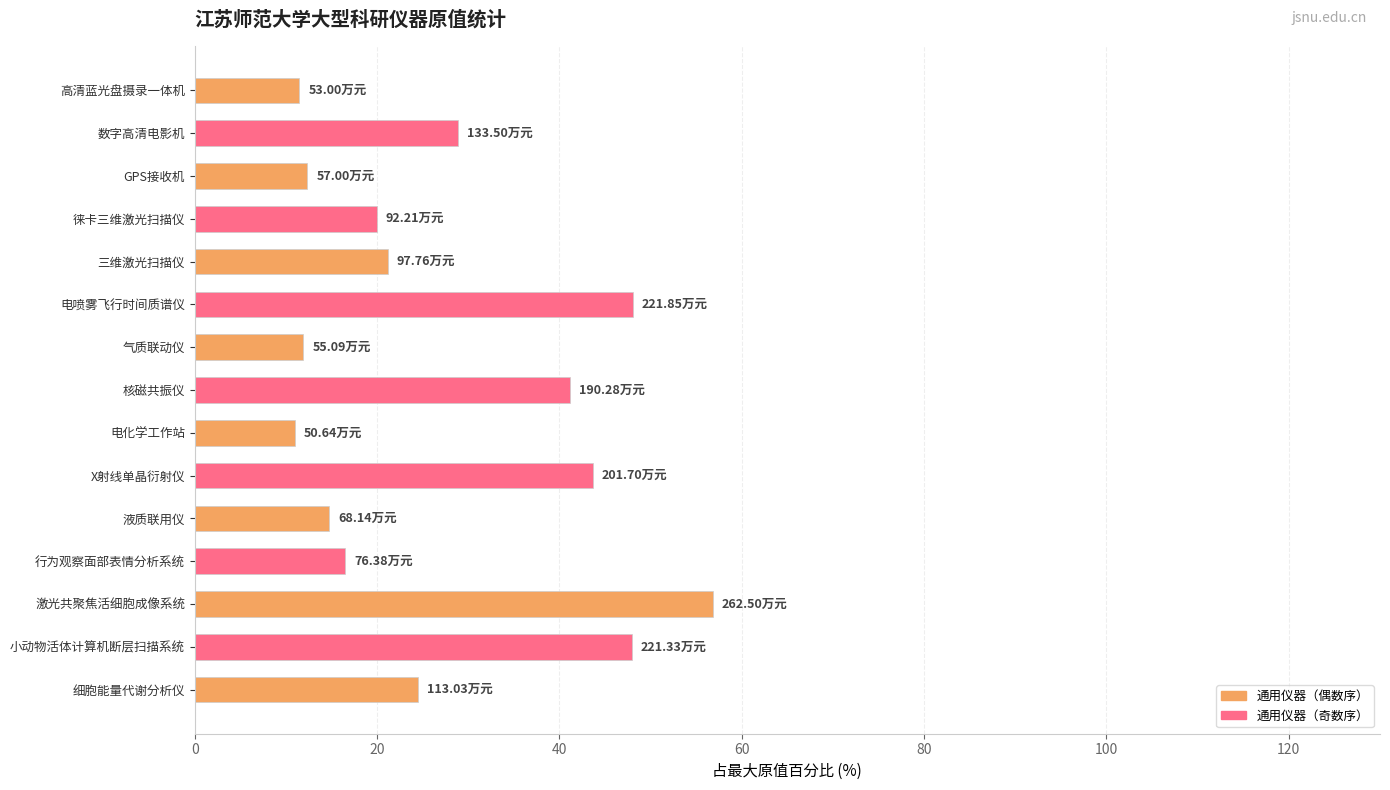

What is the difference between the values at 行为观察面部表情分析系统 and X射线单晶衍射仪?

27.1